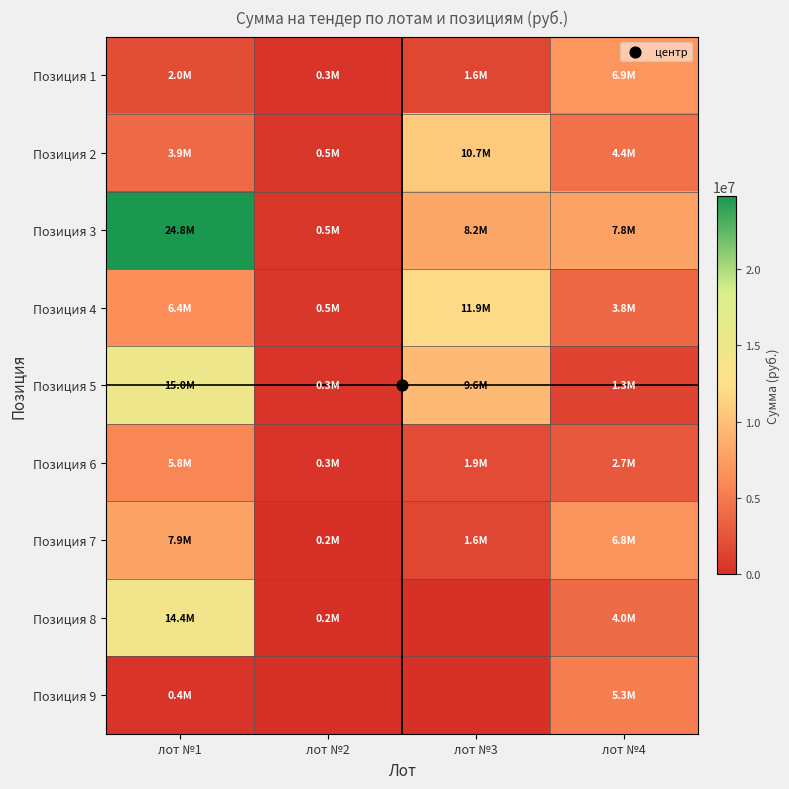

At how many categories does at least one series exceed 18204379?

1